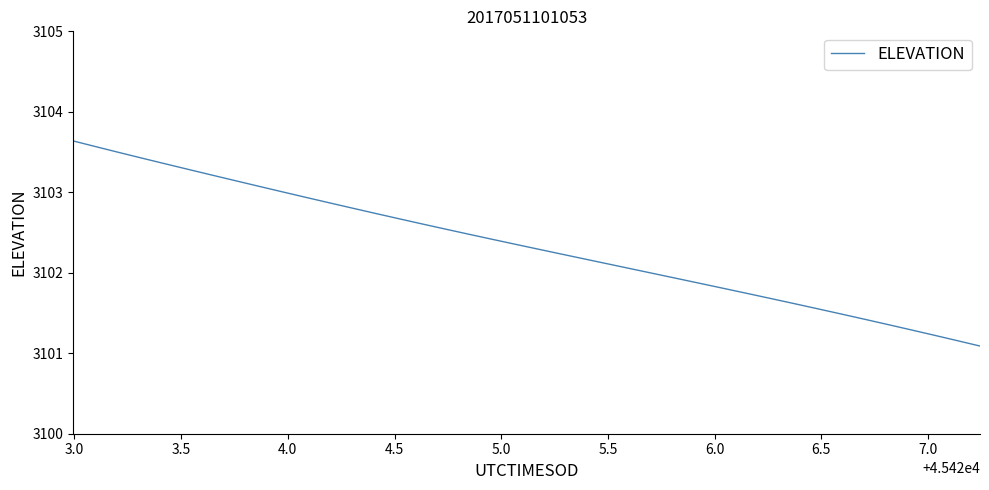

What is the greatest value displayed?

3103.6